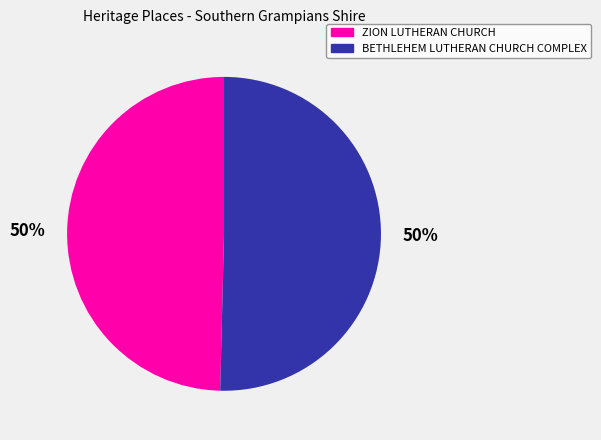

What is the ratio of the value at BETHLEHEM LUTHERAN CHURCH COMPLEX to the value at ZION LUTHERAN CHURCH?

1.0